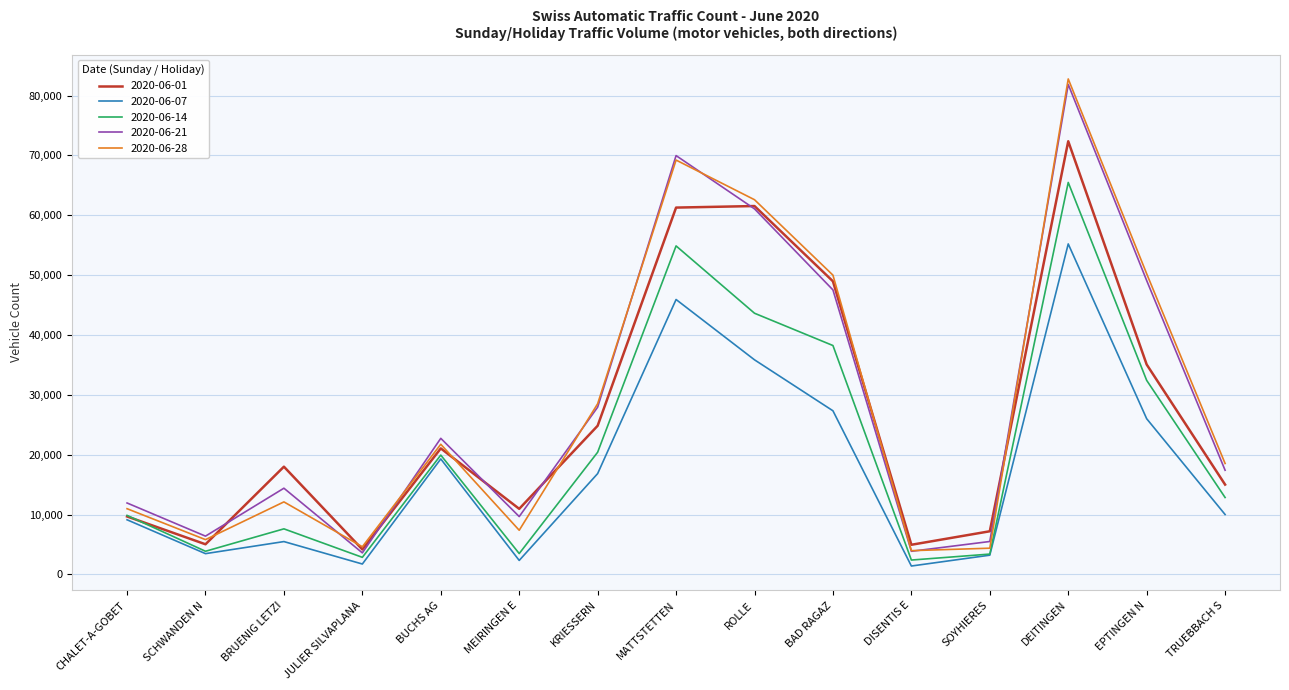

How many distinct data groups are displayed?

5